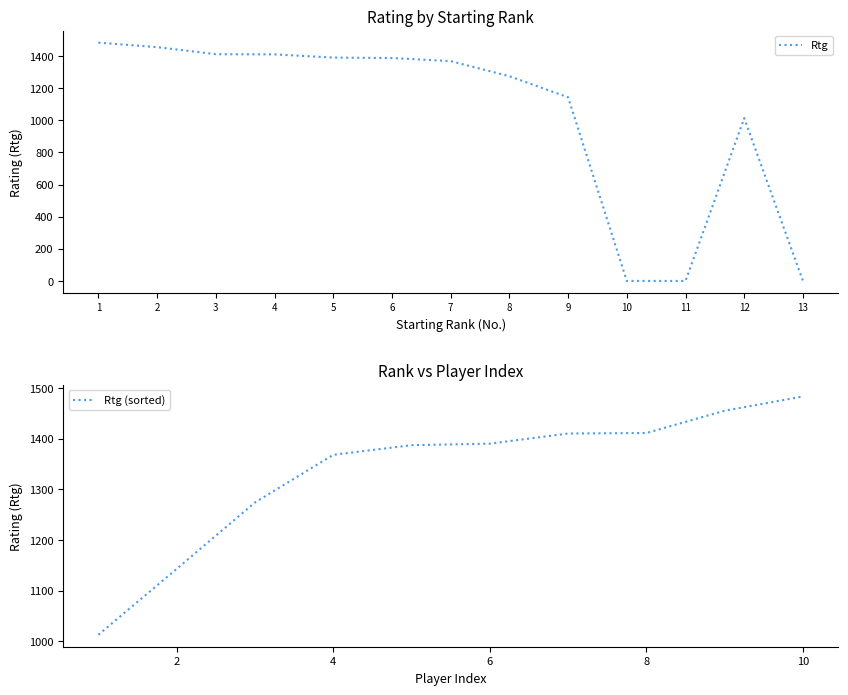

The value of Rtg at 12 is 1447. True or false?

False